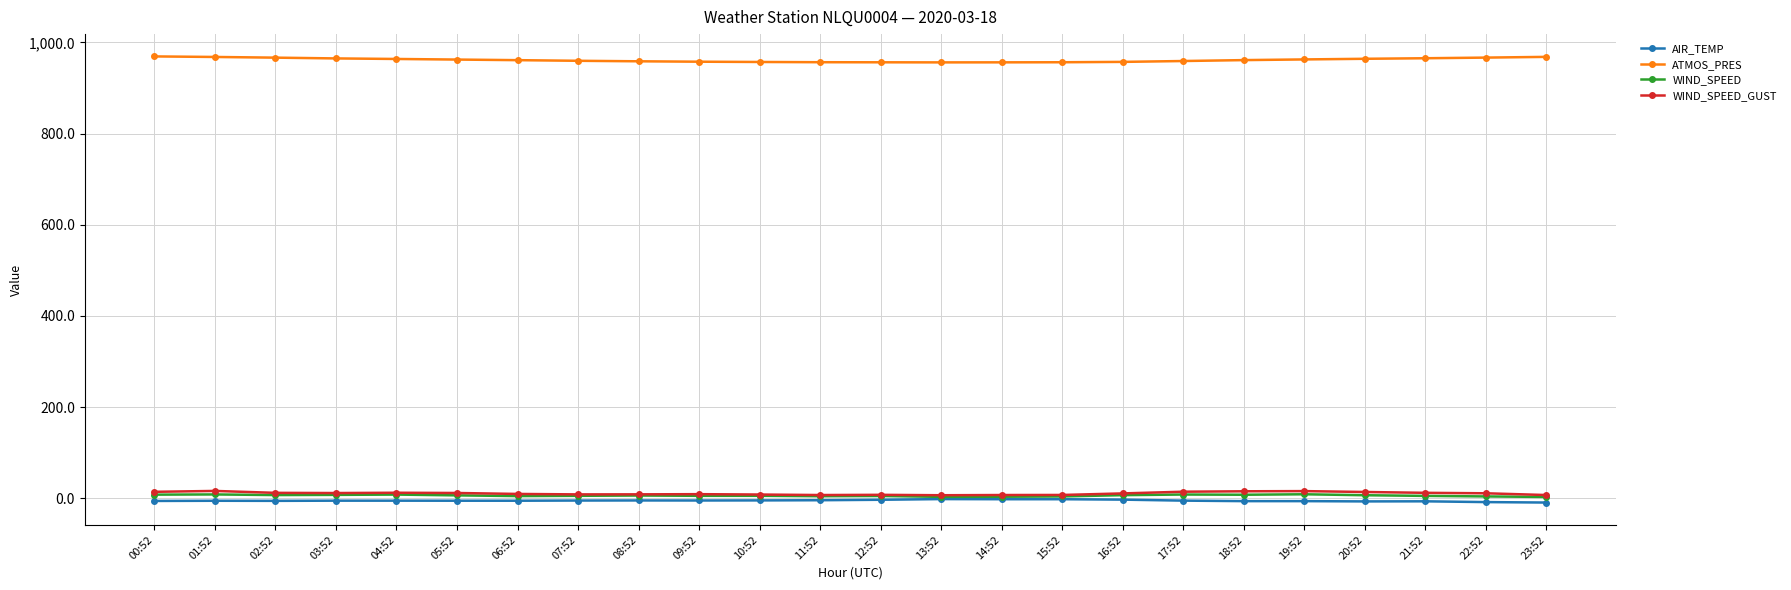

How many distinct data groups are displayed?

4